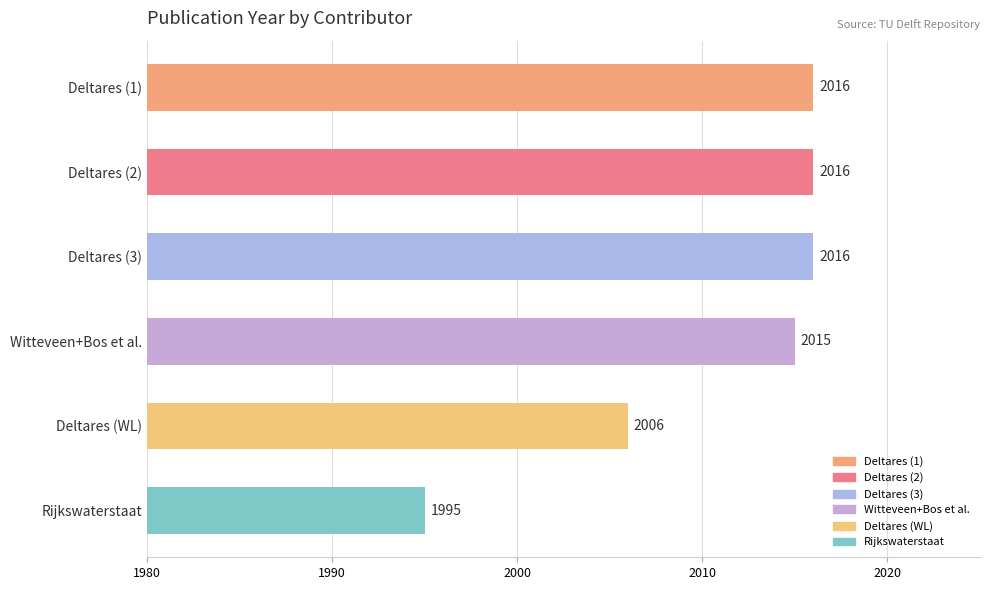

Reading top to bottom, what are all the values shown in this chart?

2016	2016	2016	2015	2006	1995